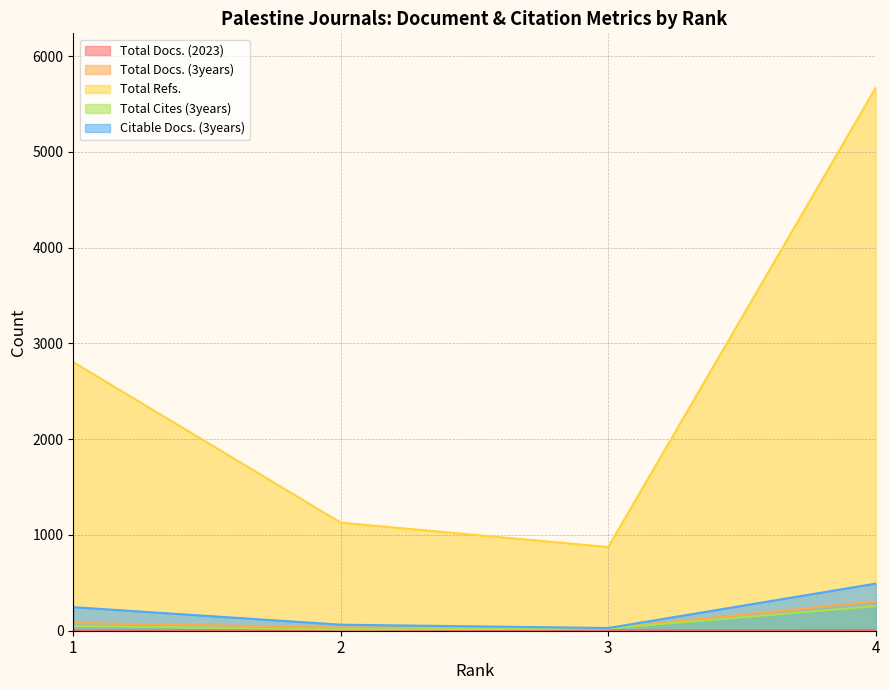

Which series has the largest total across all categories?

Total Refs.